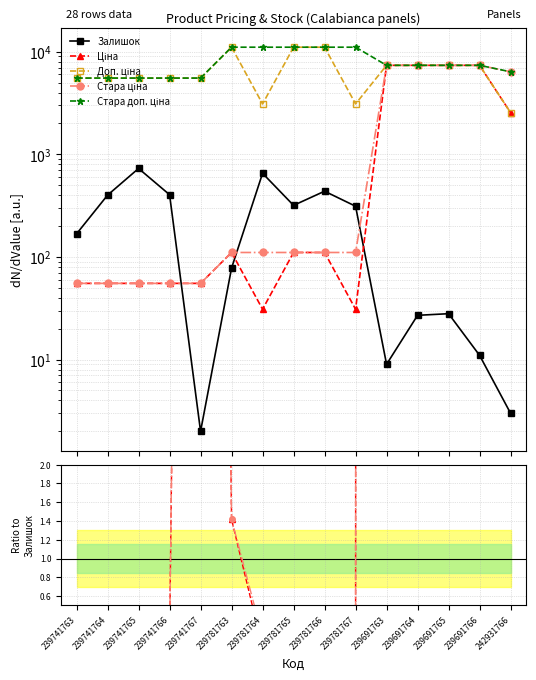

How many lines are shown in the chart?

5